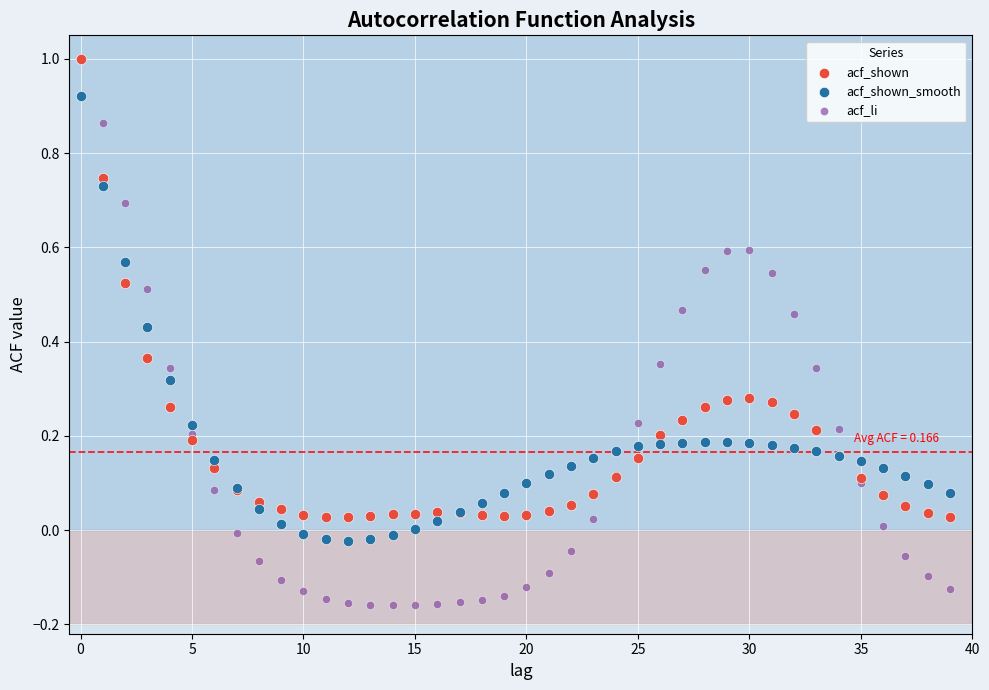

Which series has the widest spread of Y values?

acf_li